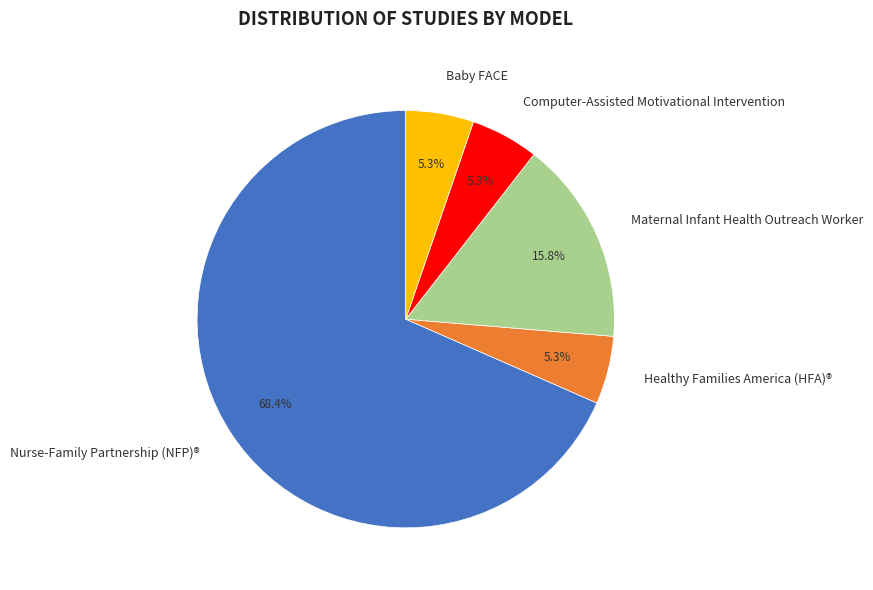

Is it true that Healthy Families America (HFA)® is 16% of the pie?

False